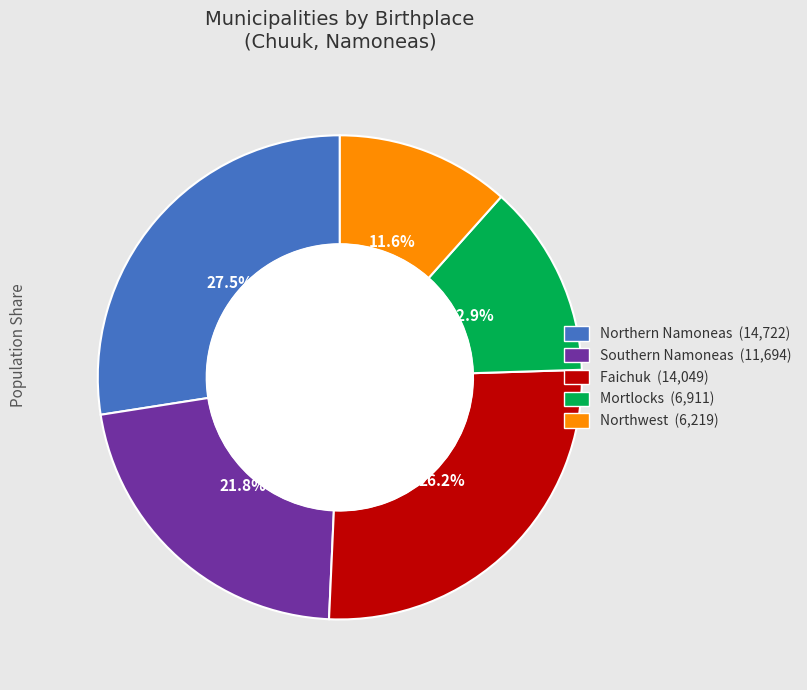

Which category has the smallest portion of the pie?

Northwest